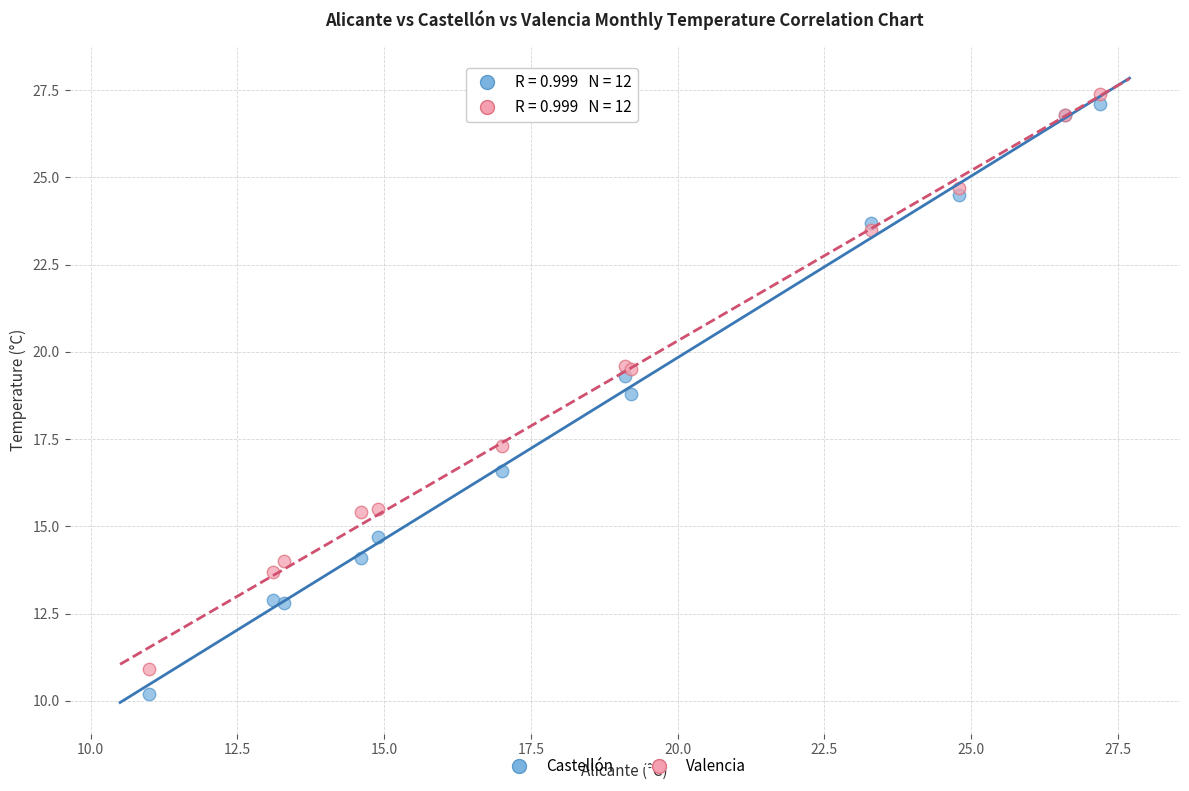

What is the X range (max minus min) for the scatter plot?

16.2